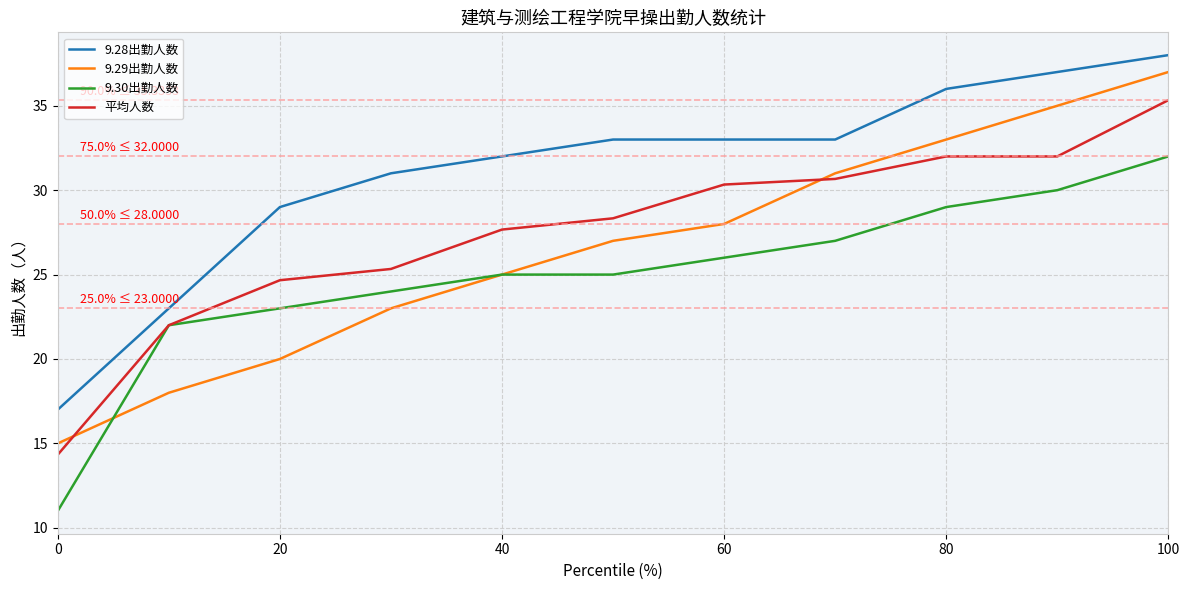

Which series has the largest total across all categories?

9.28出勤人数